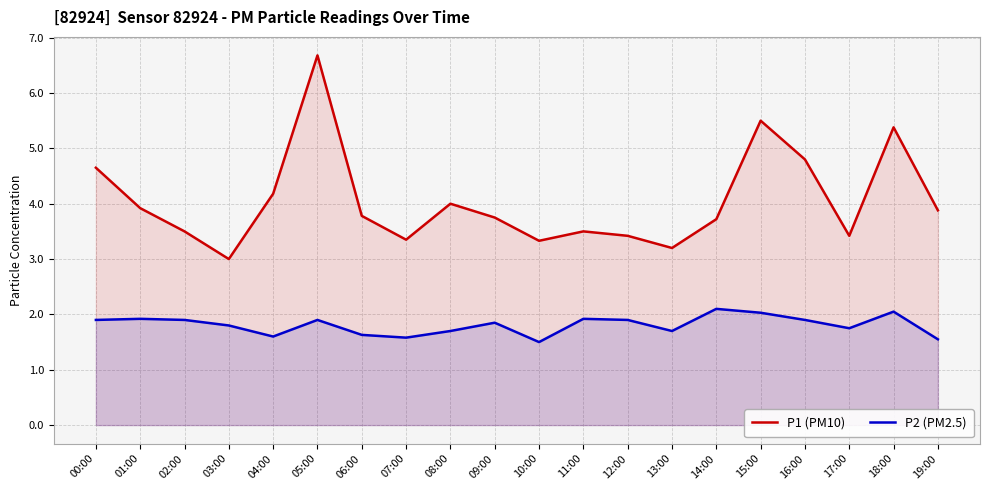

At 11:00, list the series in order from smallest to largest.

P2 (PM2.5), P1 (PM10)